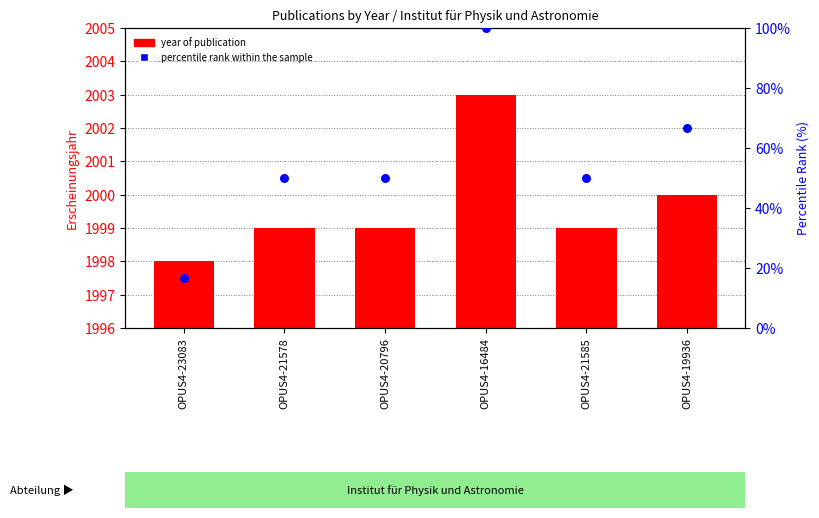

Is the value of year of publication at OPUS4-16484 greater than the value of percentile rank within the sample at OPUS4-16484?

No